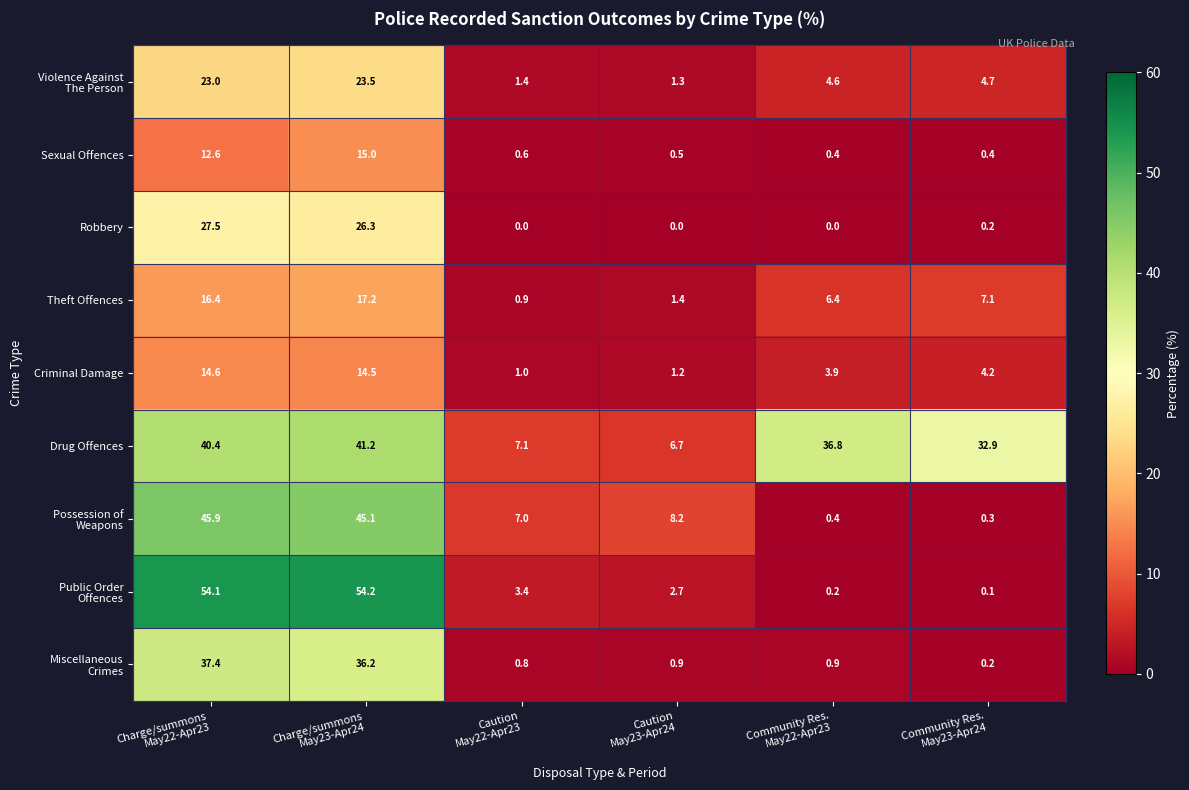

What is the difference between the maximum and minimum values in the Drug Offences series?

34.5